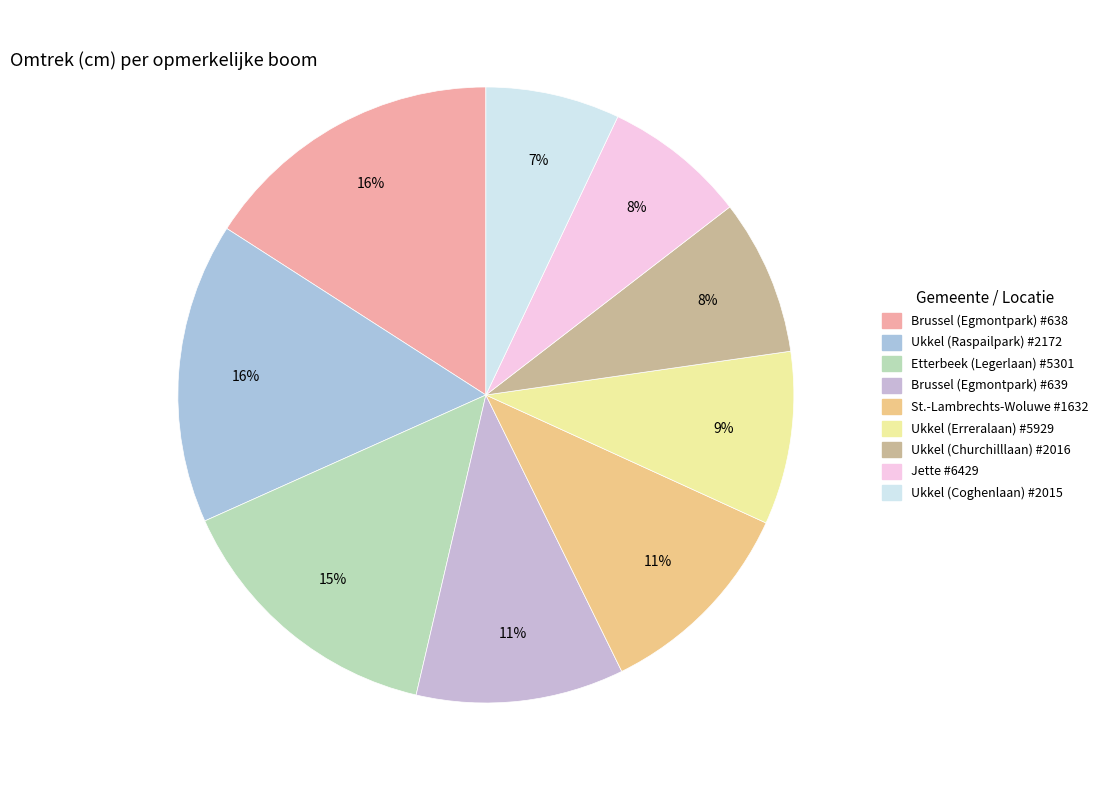

To the nearest percent, what is the combined percentage of Ukkel (Erreralaan) #5929 and Jette #6429?

17%